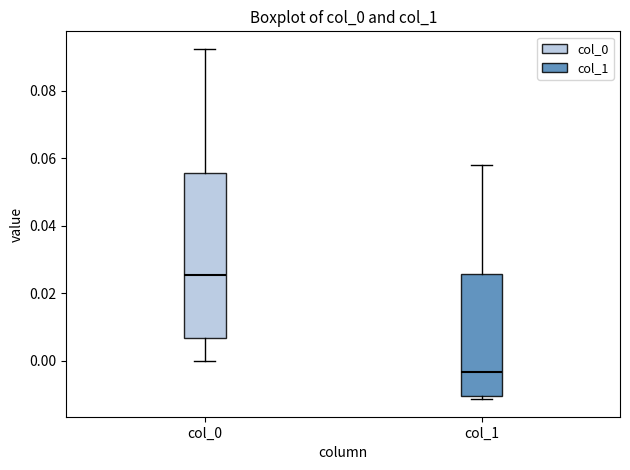

Where does the median line of the box for col_0 sit on the y-axis? The values are not printed on the chart, so give them approximately, as read against the axis.

0.026